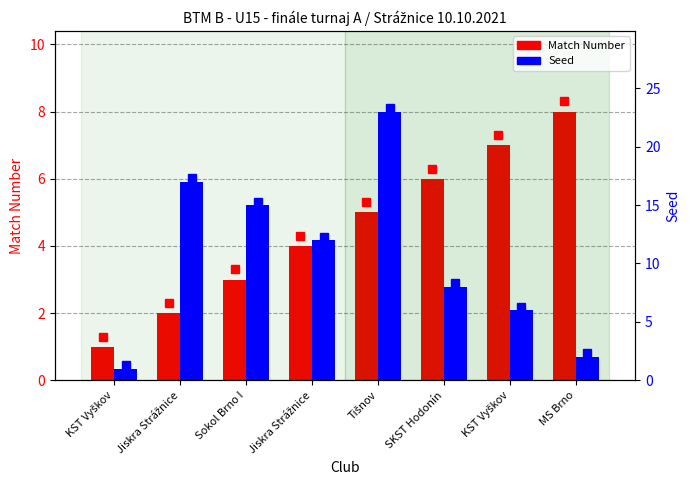

What is the label of the 1st bar from the right?

MS Brno